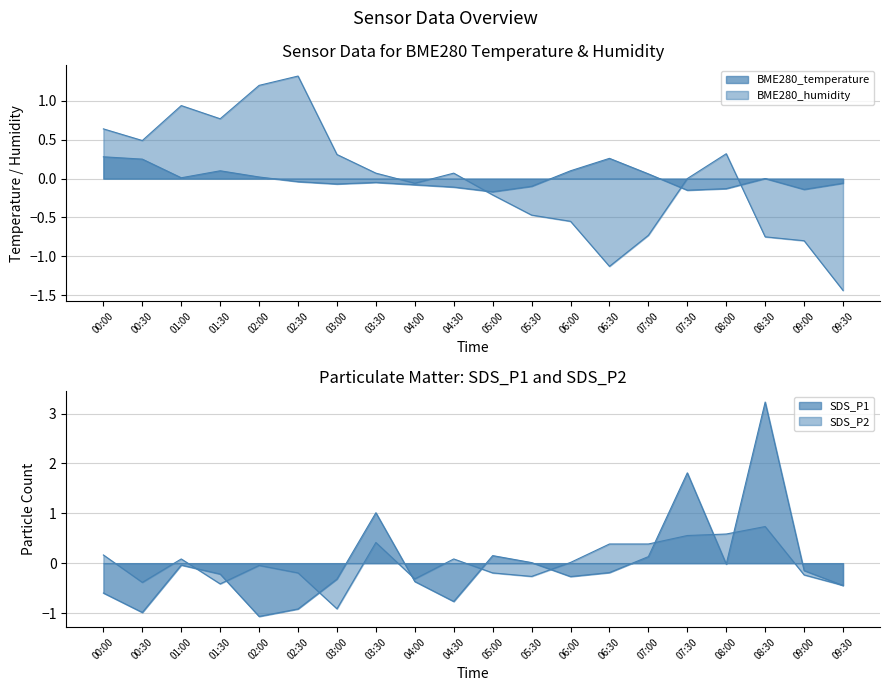

List the labels in order of SDS_P1 value, smallest first.

02:00, 00:30, 02:30, 04:30, 00:00, 09:30, 04:00, 03:00, 06:00, 01:30, 06:30, 09:00, 01:00, 08:00, 05:30, 07:00, 05:00, 03:30, 07:30, 08:30